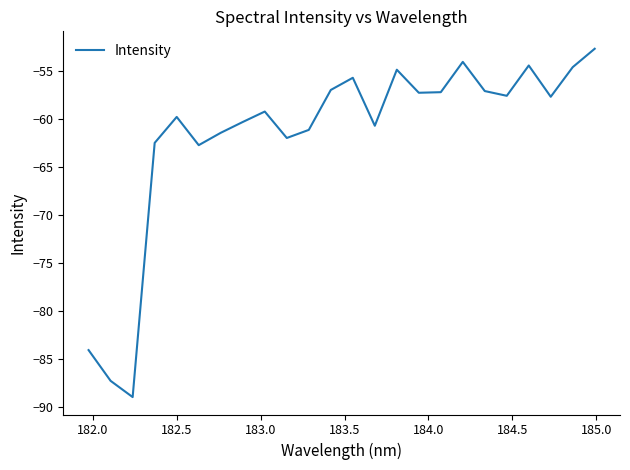

How many interior local peaks (higher than both neighbors) does the data have?

6